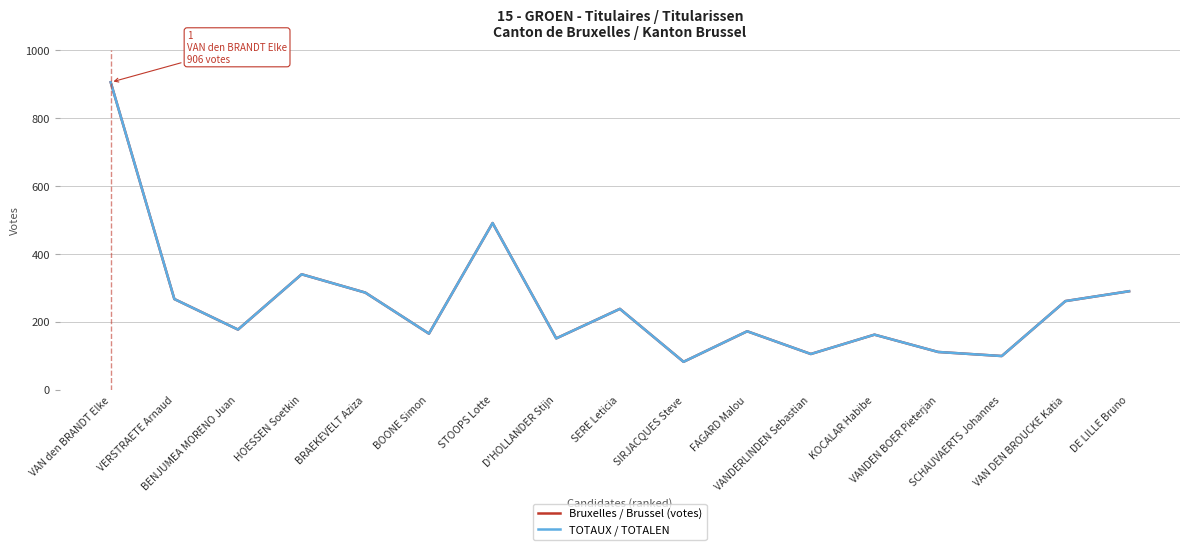

Is this an area chart (filled region under the line)?

No